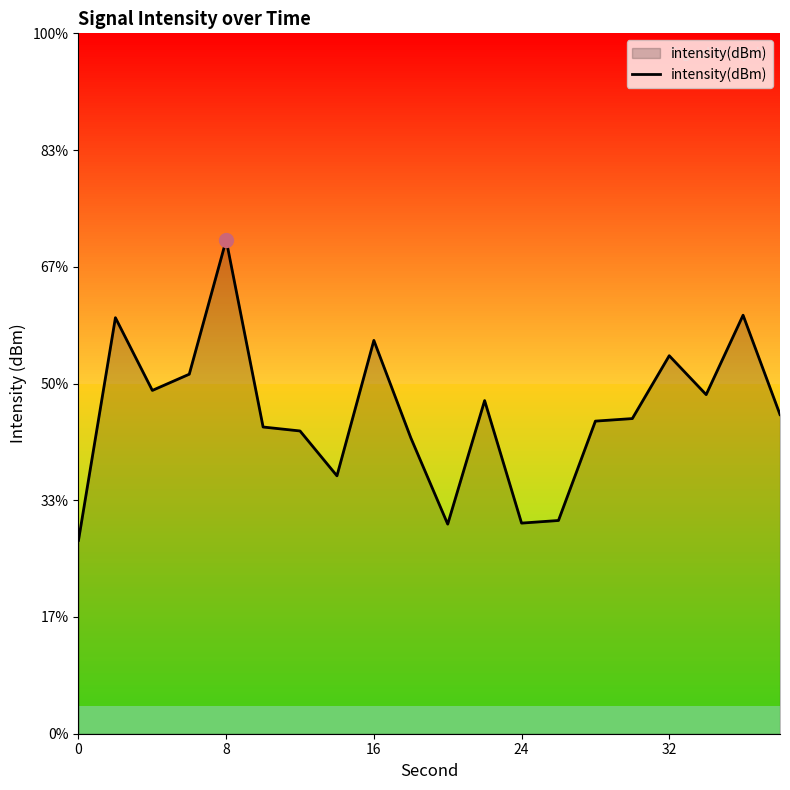

What is the difference between the maximum and minimum values?

5.1